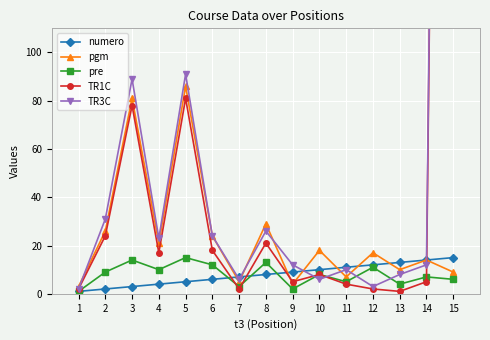

The value of pre at 10 is 12. True or false?

False